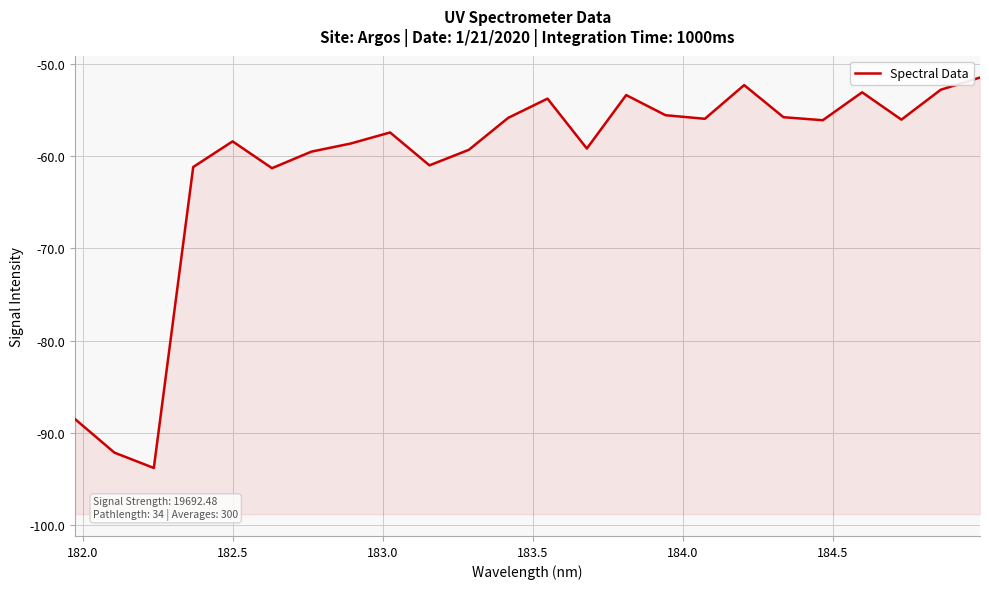

What is the value of the 9th point from the left?

-57.5